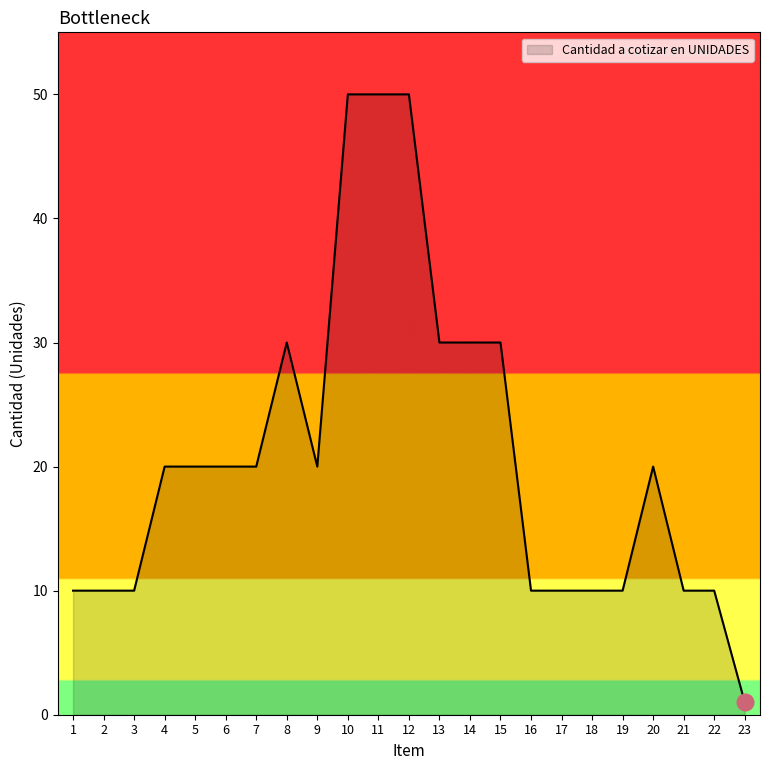

What is the maximum value shown in the chart?

50